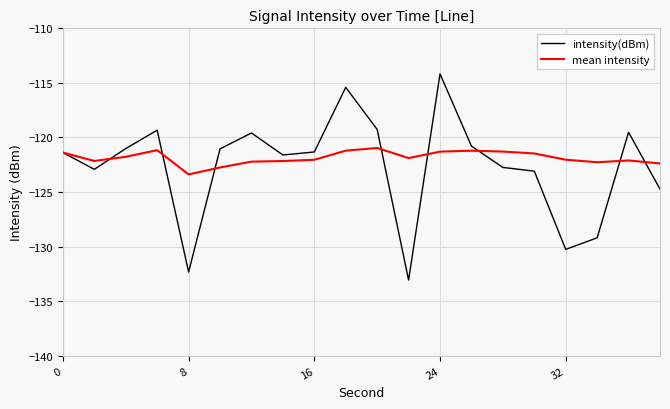

What is the greatest value displayed?

-114.2